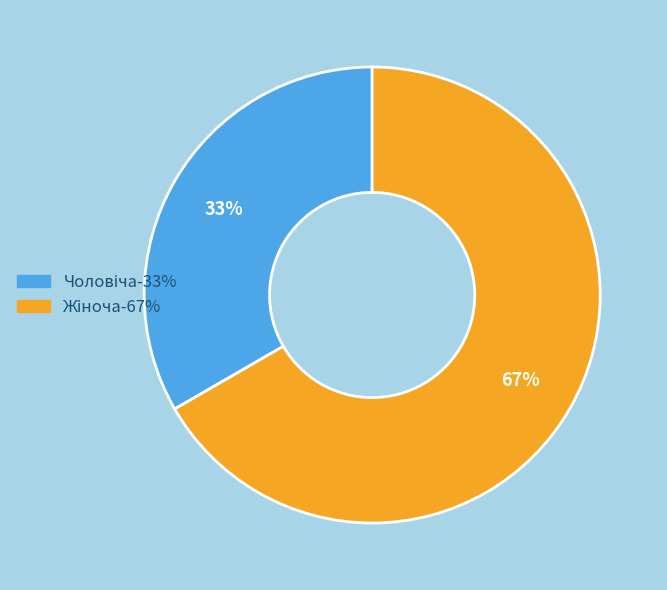

Is there any slice that represents more than half of the pie?

Yes